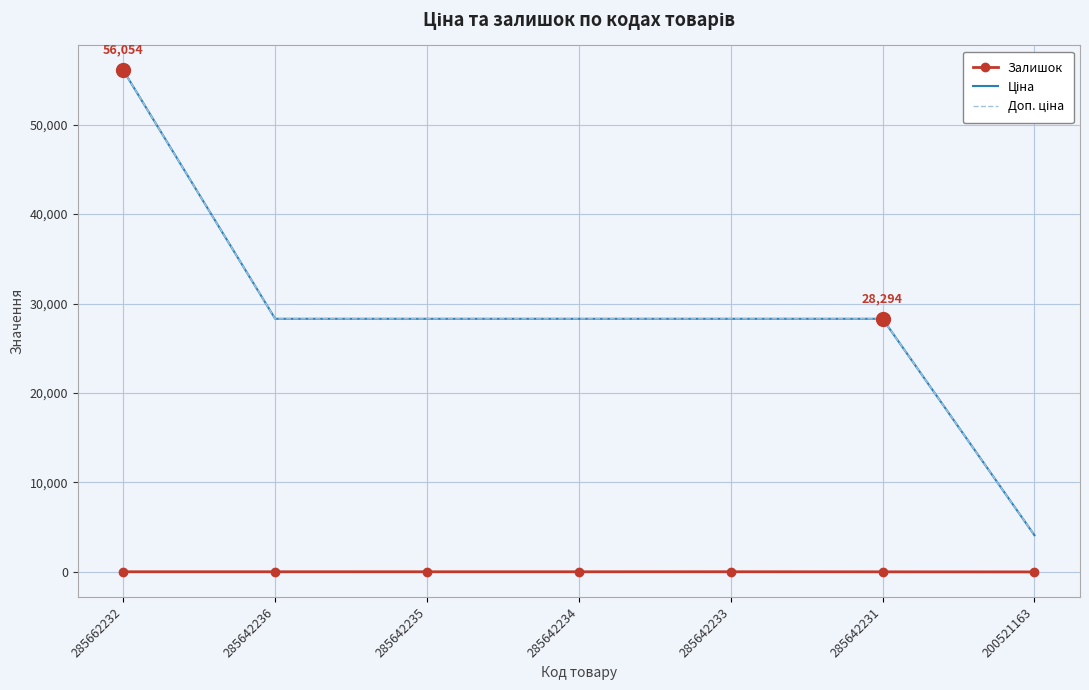

Which label corresponds to the largest value in the chart?

285662232